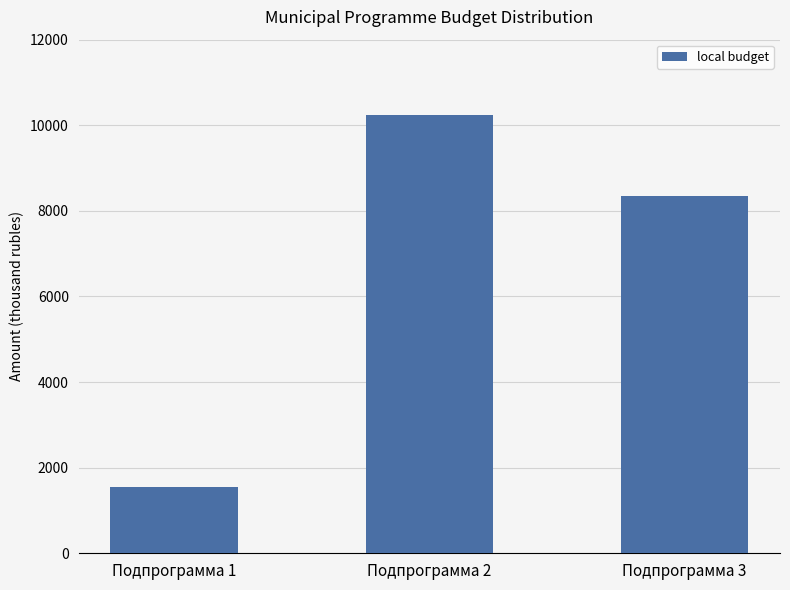

True or false: the data shows 1540 at Подпрограмма 1.

True